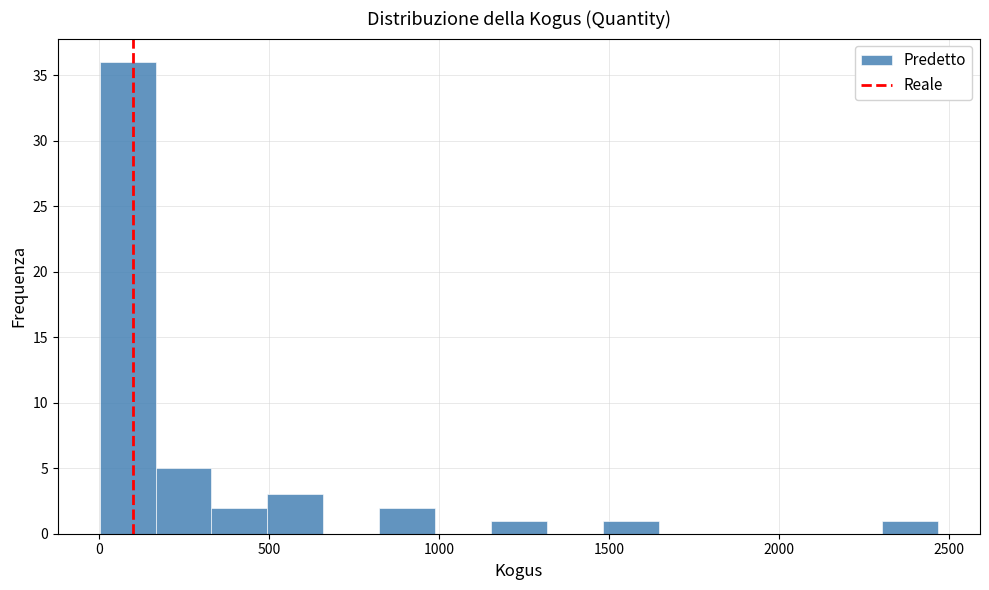

Read against the x-axis, roughly where is the centre of the tallest bar?

100